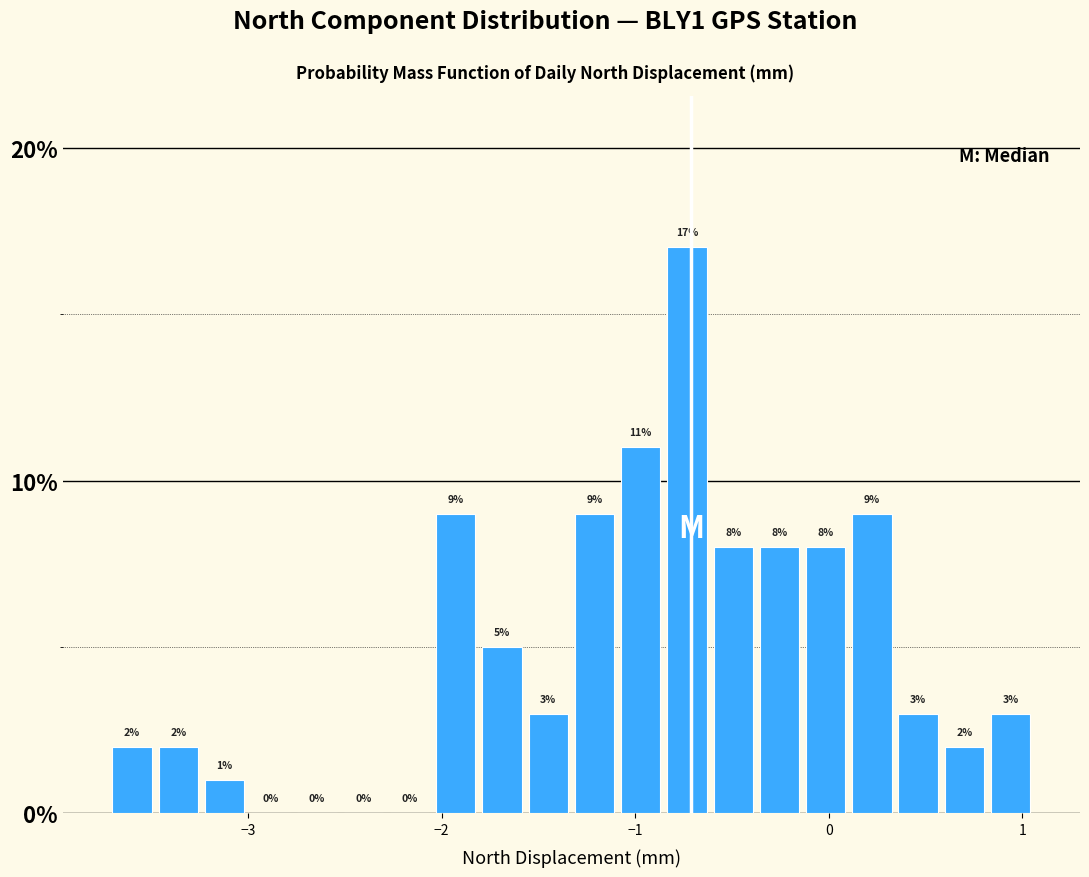

Around what value on the x-axis is the tallest bar? Give the approximate position of its centre, as read against the axis.

-0.7